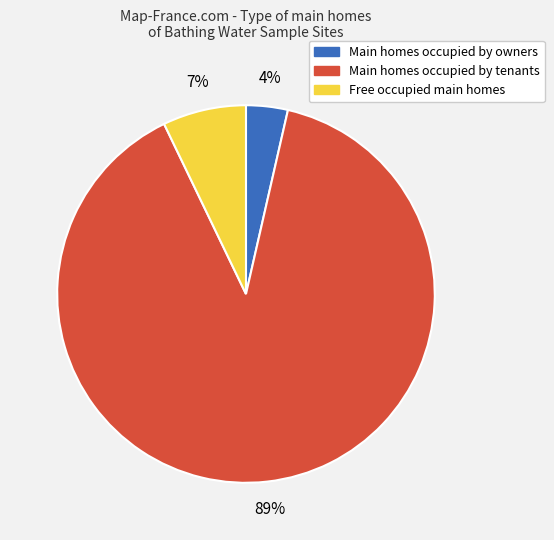

To the nearest percent, what is the average slice percentage?

33%